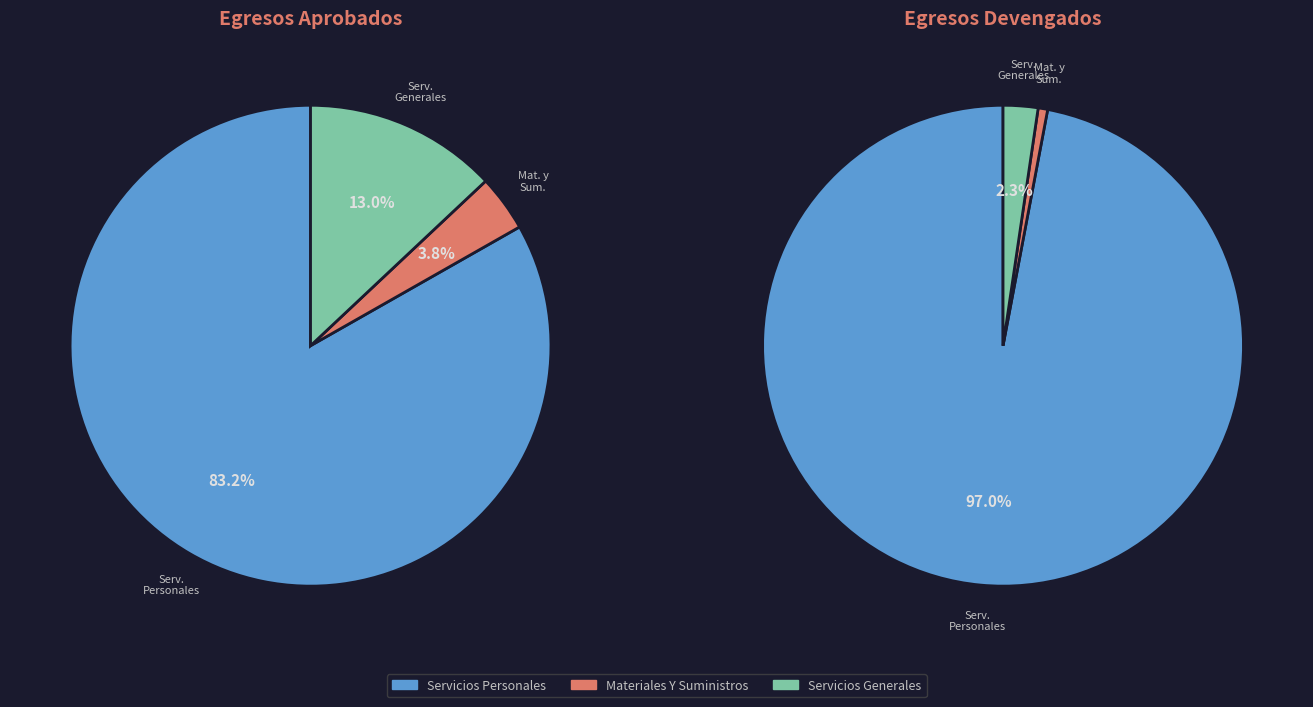

Approximately how many times larger is the value at Servicios Generales compared to Servicios Personales?

0.2